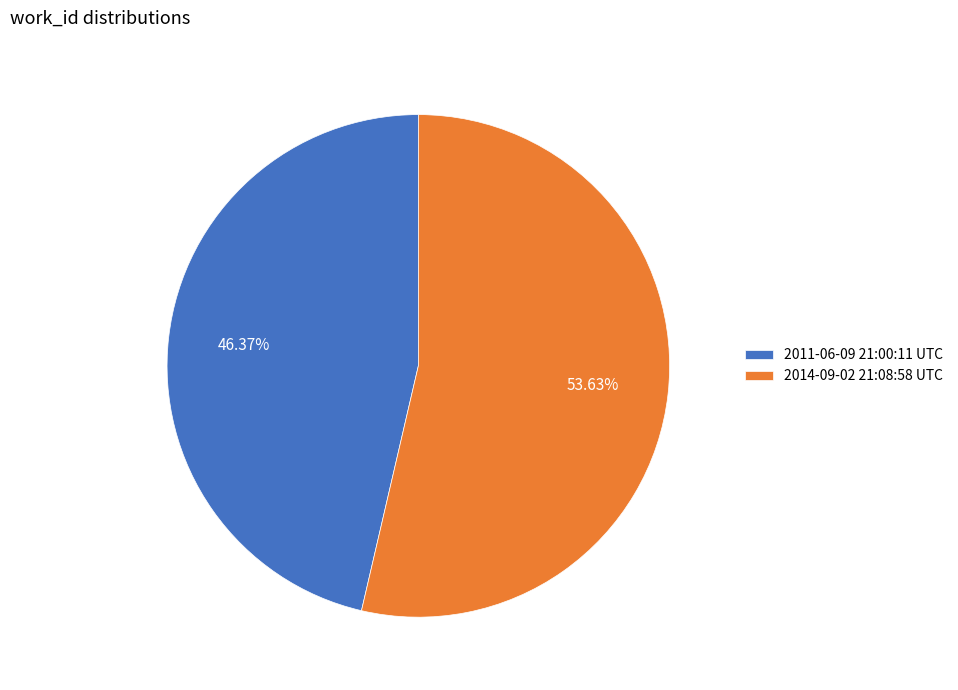

To the nearest percent, what percentage of the pie is 2011-06-09 21:00:11 UTC?

46%